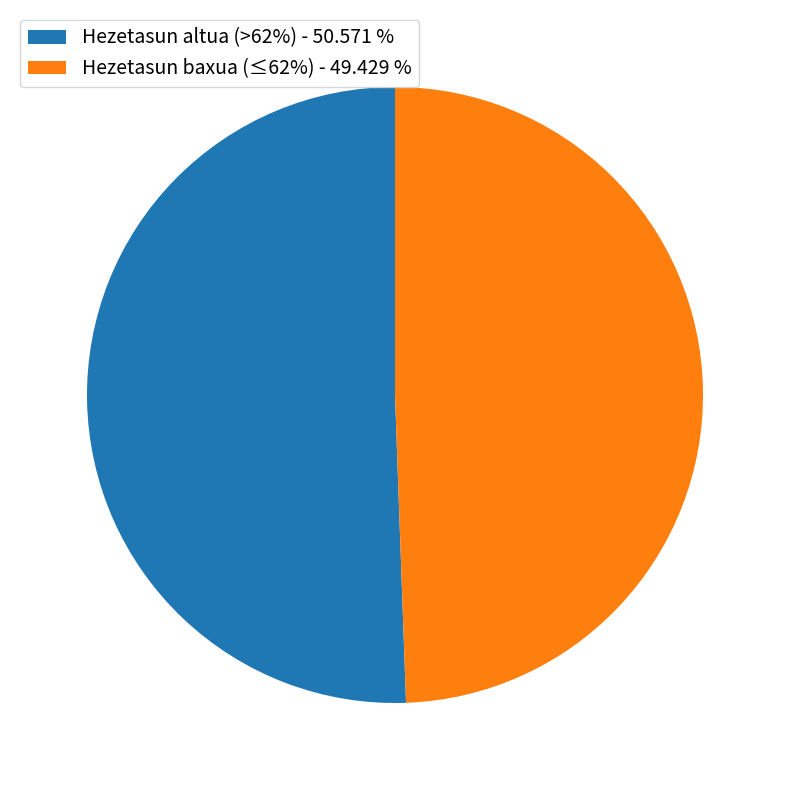

Is there a majority slice in this chart?

Yes